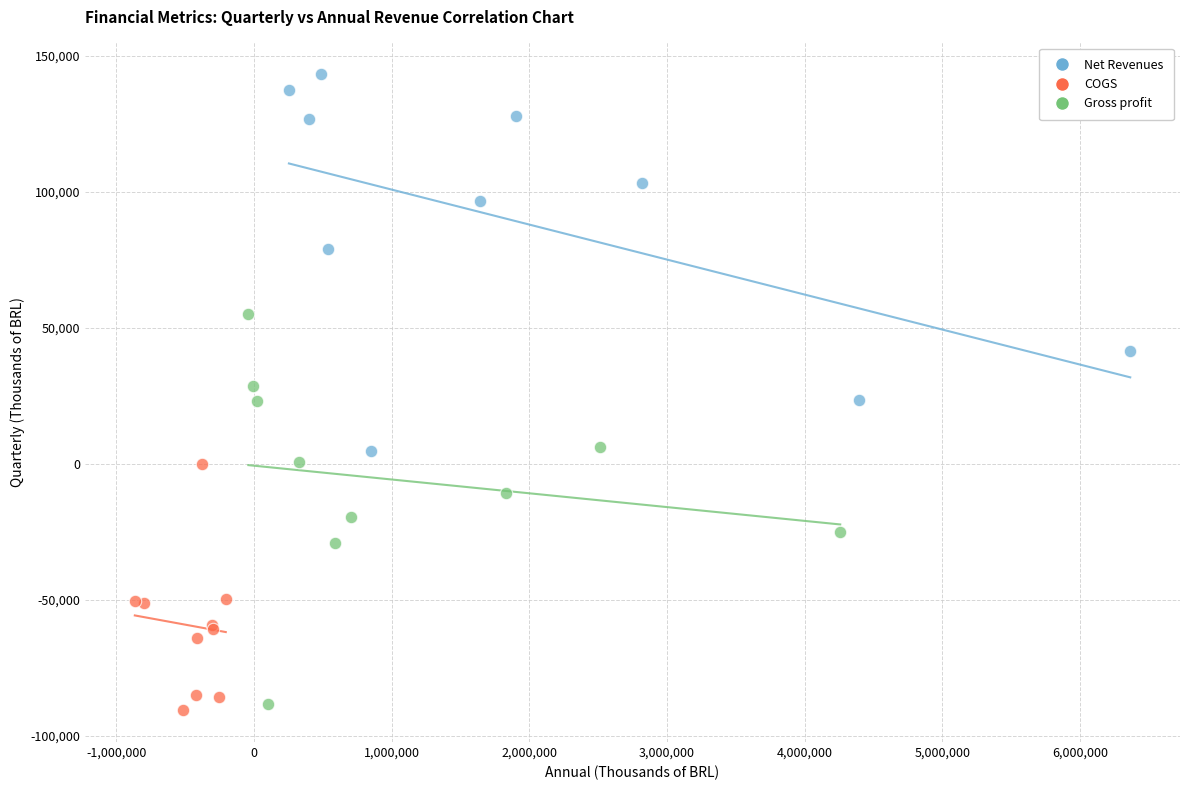

Which series contains the highest Y value?

Net Revenues